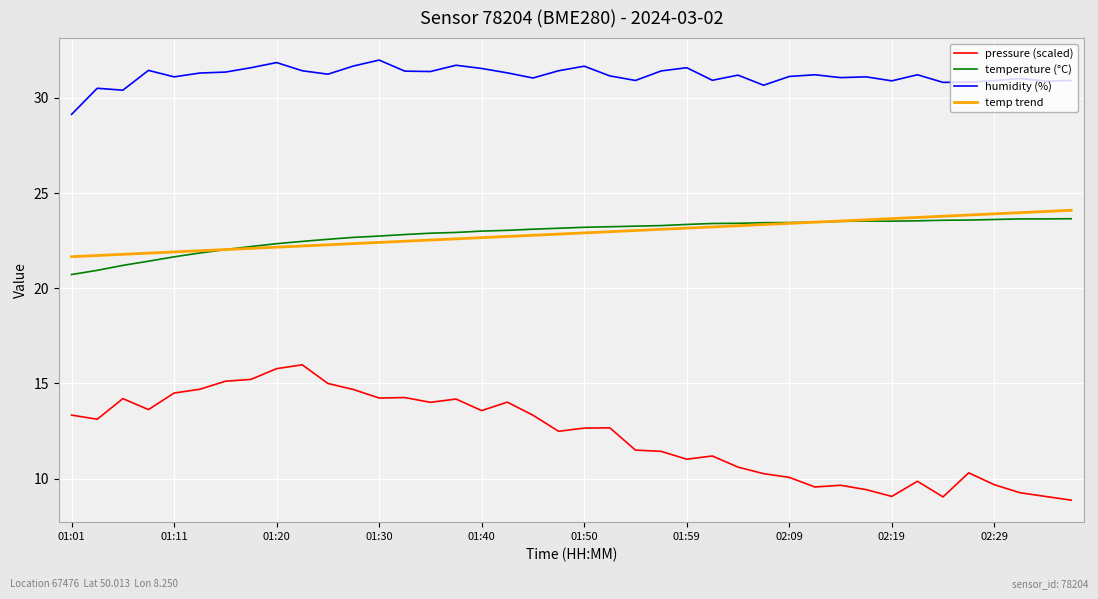

True or false: temperature (°C) and humidity (%) intersect in this chart.

False